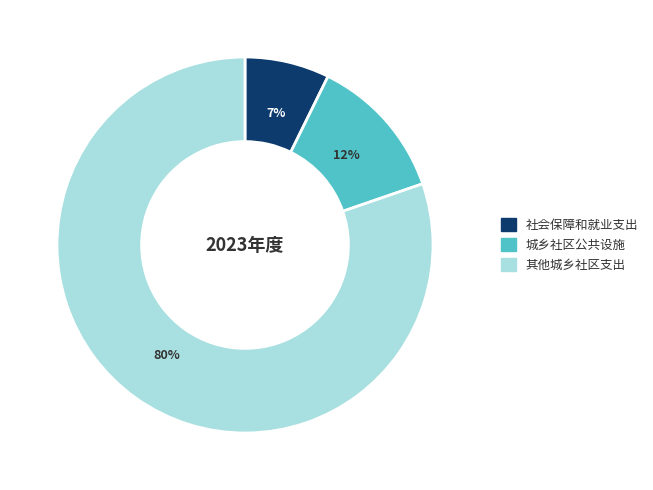

The 社会保障和就业支出 slice represents 7% of the pie. True or false?

True